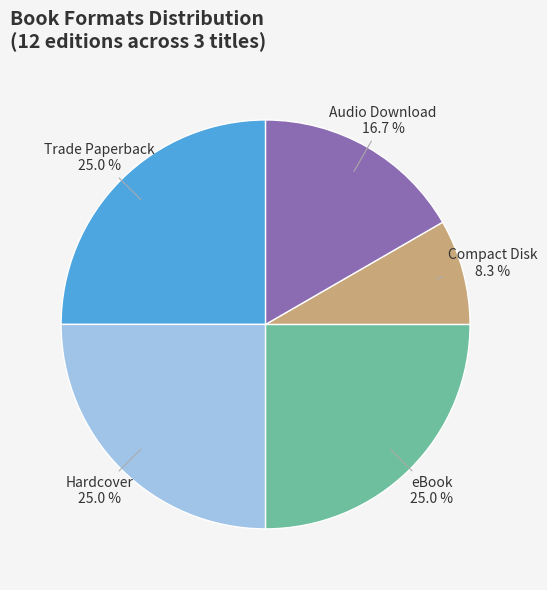

Is there a majority slice in this chart?

No